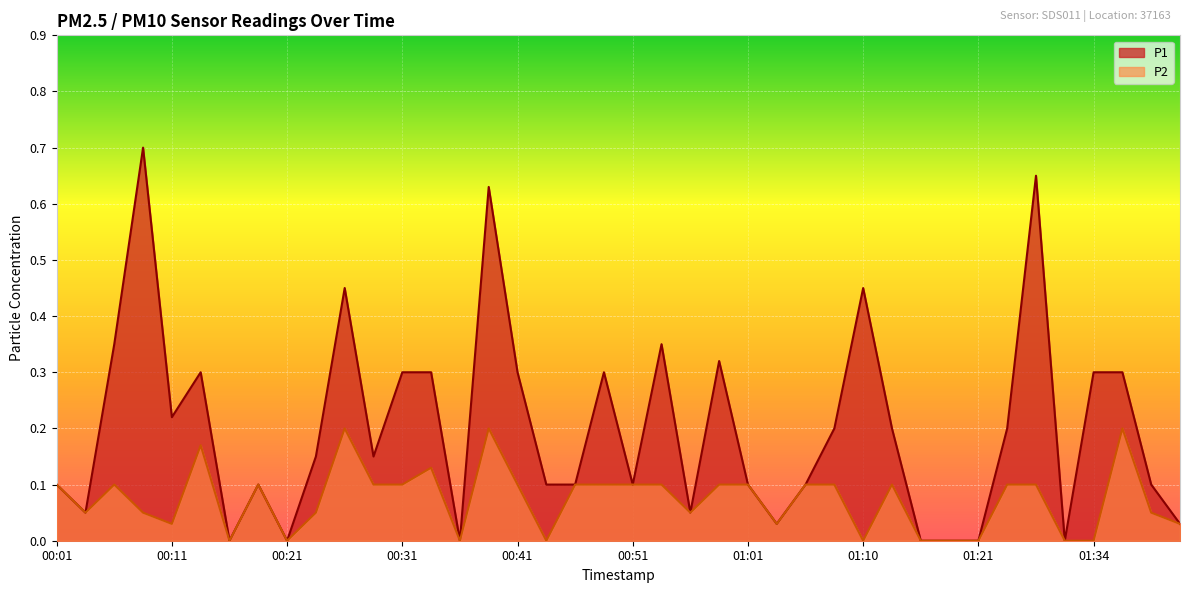

At which label is P2 closest to 0?

00:16